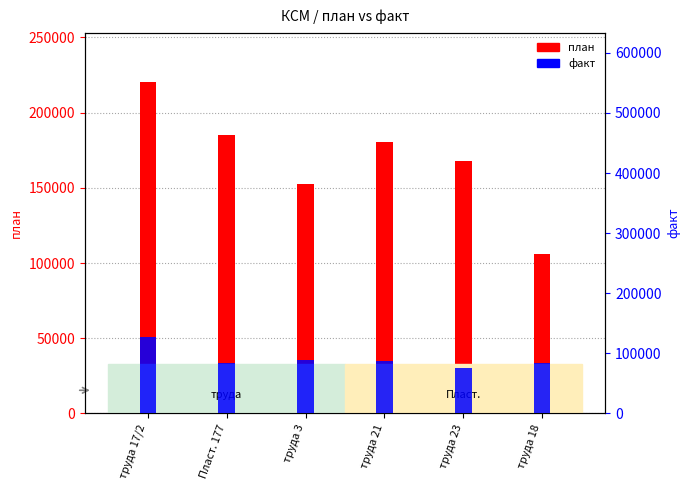

What is the difference between the maximum and minimum values in the факт series?

50460.2